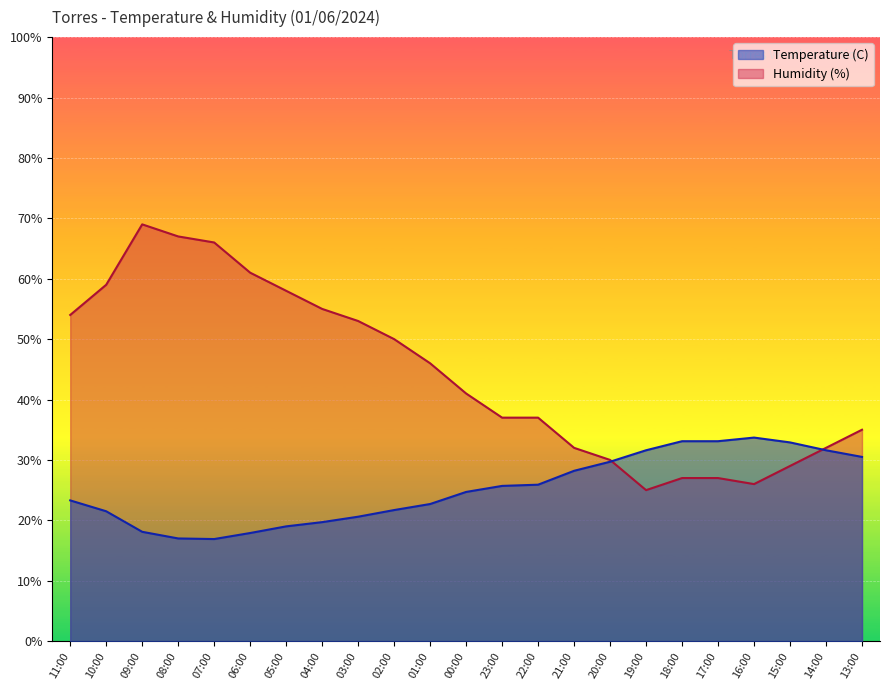

What is the value of the Humidity (%) point at the 10th from the left?

50.0